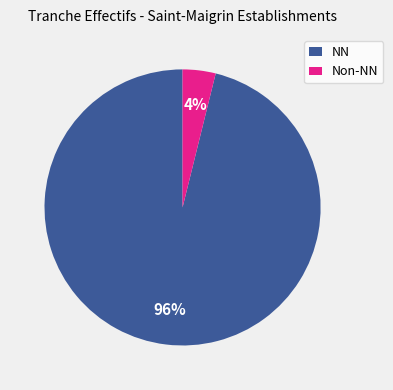

Do Non-NN and NN together represent more than half of the pie?

Yes